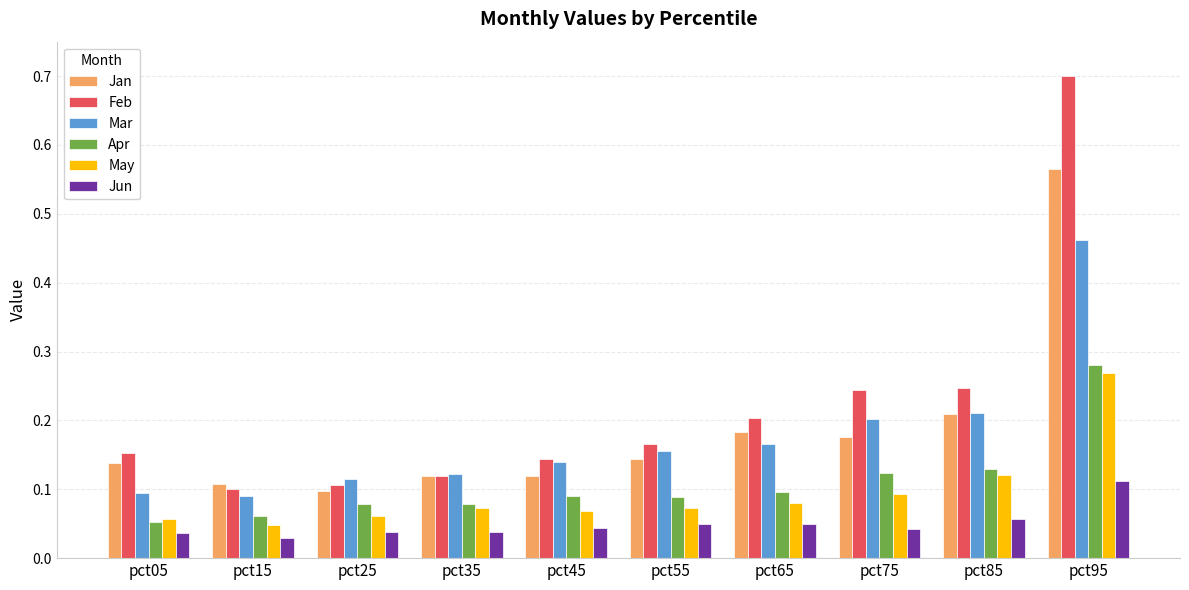

How many May values are between 0 and 1?

10